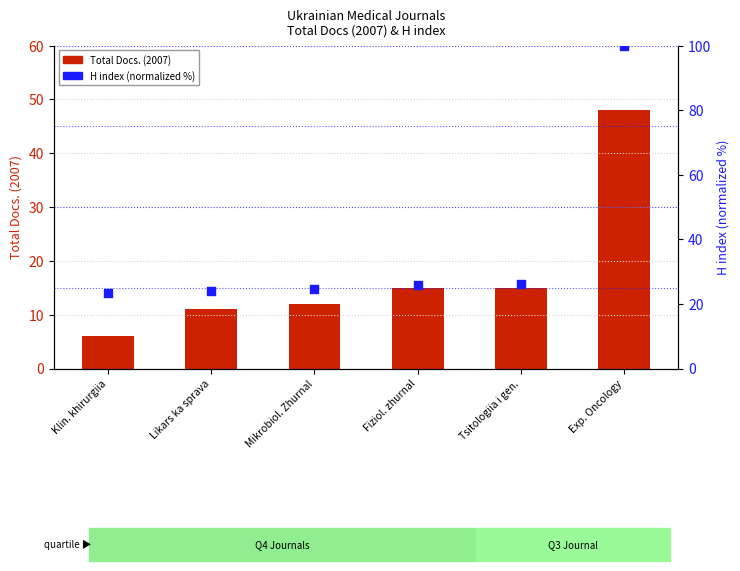

Which series has the largest Y range (max minus min)?

H index (normalized %)